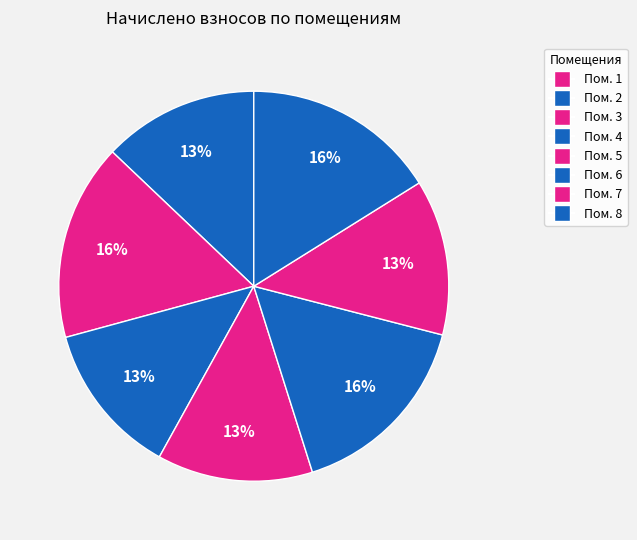

Which category has the biggest portion of the pie?

3